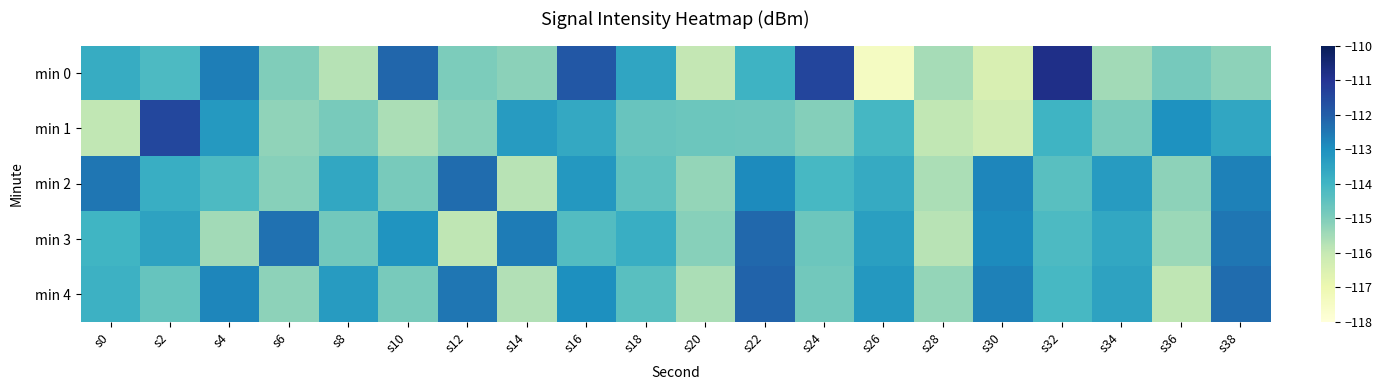

Reading left to right, list all the values displayed in this chart.

min 0: s0=-113.7	s2=-114.2	s4=-112.6	s6=-115.0	s8=-115.8	s10=-112.2	s12=-115.0	s14=-115.2	s16=-111.9	s18=-113.6	s20=-115.9	s22=-113.9	s24=-111.4	s26=-117.4	s28=-115.5	s30=-116.4	s32=-110.8	s34=-115.5	s36=-114.9	s38=-115.2
min 1: s0=-115.9	s2=-111.5	s4=-113.2	s6=-115.2	s8=-114.9	s10=-115.6	s12=-115.1	s14=-113.3	s16=-113.6	s18=-114.6	s20=-114.7	s22=-114.7	s24=-115.1	s26=-114.1	s28=-115.9	s30=-116.2	s32=-113.9	s34=-114.9	s36=-113.0	s38=-113.6
min 2: s0=-112.5	s2=-113.8	s4=-114.2	s6=-115.1	s8=-113.6	s10=-114.9	s12=-112.3	s14=-115.8	s16=-113.2	s18=-114.5	s20=-115.3	s22=-112.9	s24=-114.1	s26=-113.7	s28=-115.6	s30=-112.8	s32=-114.4	s34=-113.3	s36=-115.2	s38=-112.7
min 3: s0=-114.0	s2=-113.5	s4=-115.5	s6=-112.4	s8=-114.8	s10=-113.1	s12=-115.9	s14=-112.6	s16=-114.3	s18=-113.8	s20=-115.1	s22=-112.2	s24=-114.7	s26=-113.4	s28=-115.8	s30=-112.9	s32=-114.2	s34=-113.6	s36=-115.4	s38=-112.5
min 4: s0=-113.9	s2=-114.6	s4=-112.8	s6=-115.2	s8=-113.3	s10=-114.9	s12=-112.5	s14=-115.7	s16=-113.0	s18=-114.4	s20=-115.6	s22=-112.1	s24=-114.8	s26=-113.2	s28=-115.3	s30=-112.7	s32=-114.1	s34=-113.5	s36=-115.9	s38=-112.3